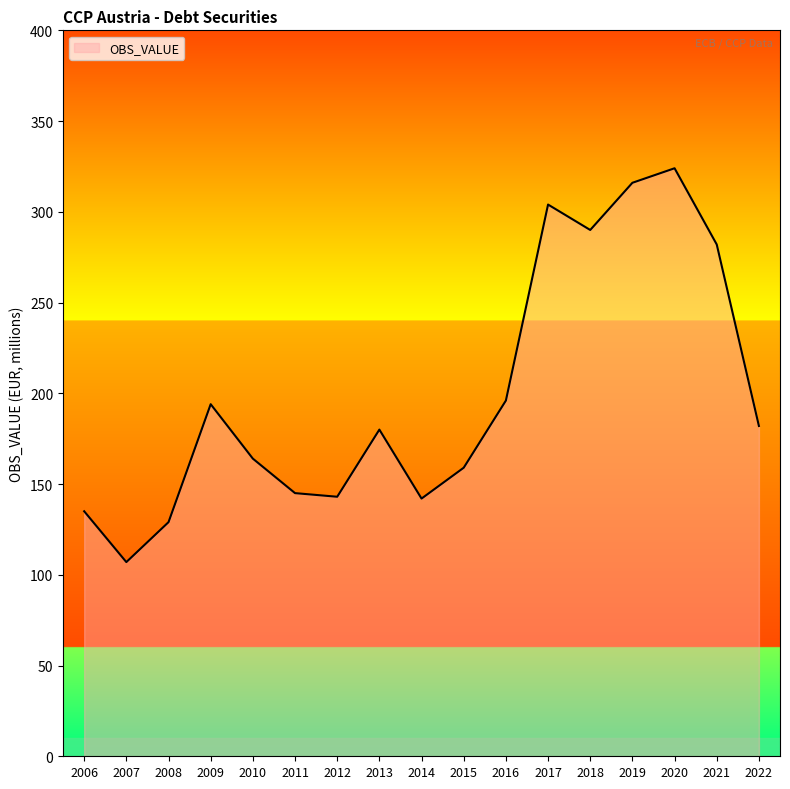

True or false: the data has more than 0 interior local peaks.

True